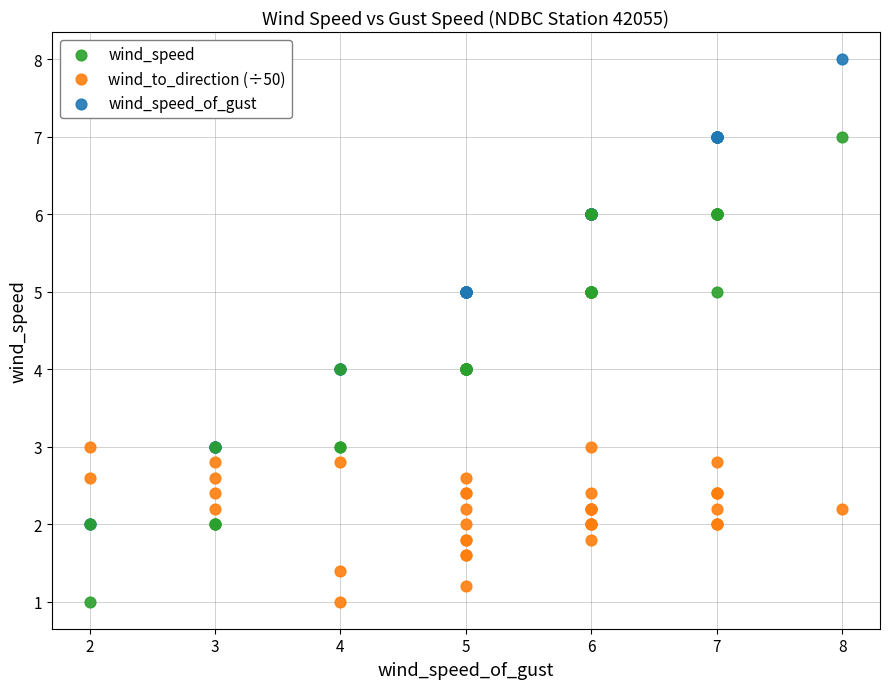

Which series reaches the maximum Y coordinate?

wind_speed_of_gust